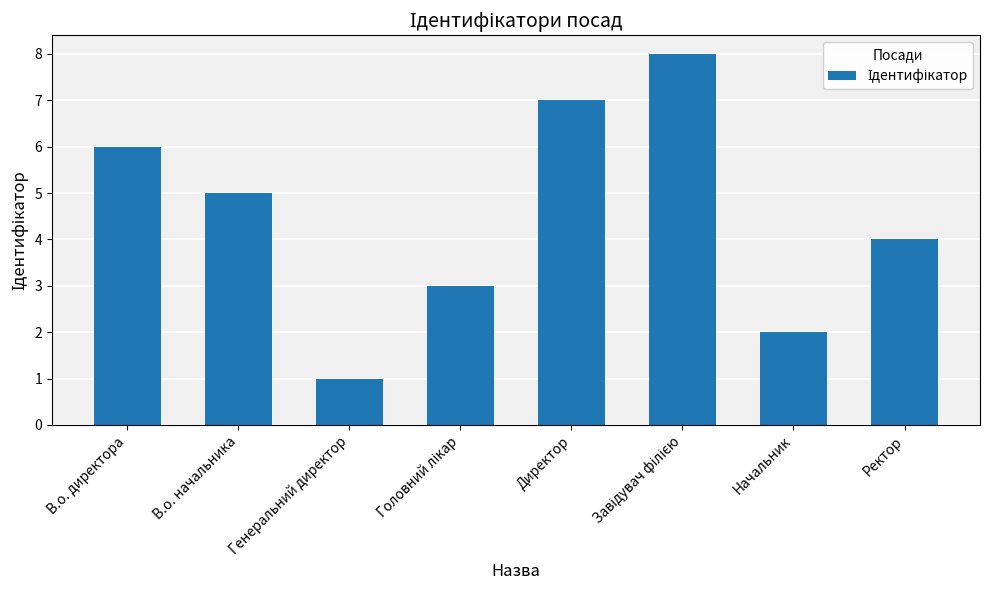

Does the chart contain stacked bars?

No